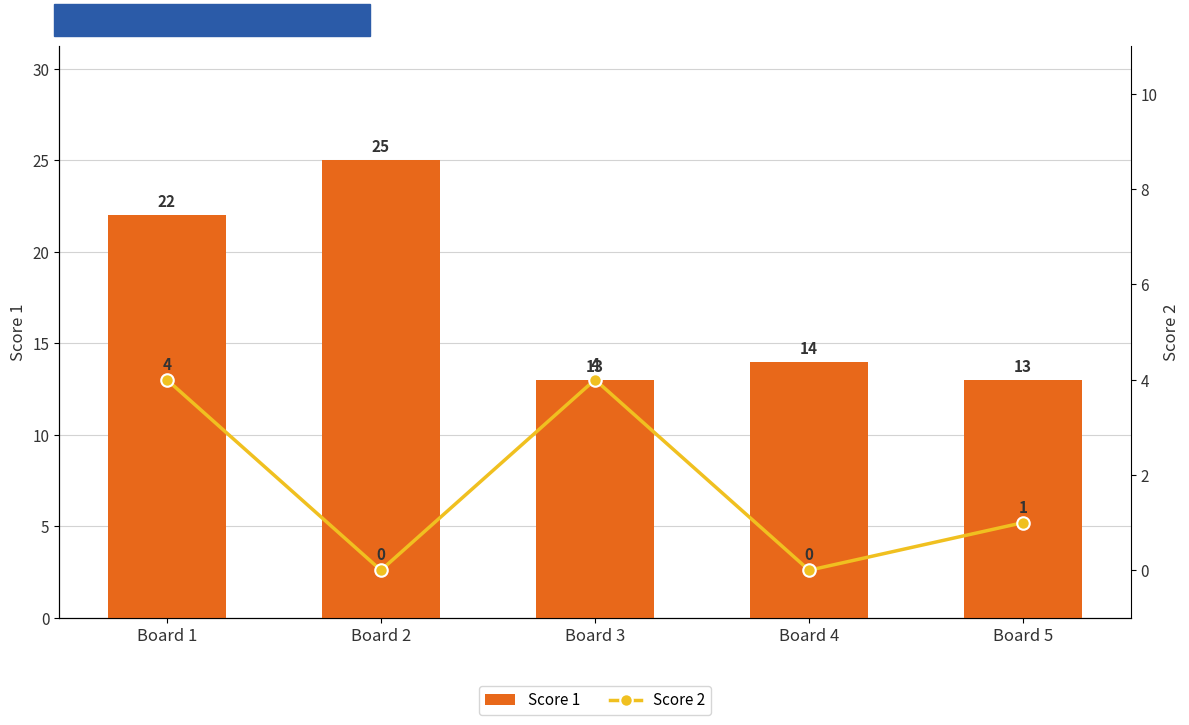

At which category is the sum across all series the highest?

Board 1